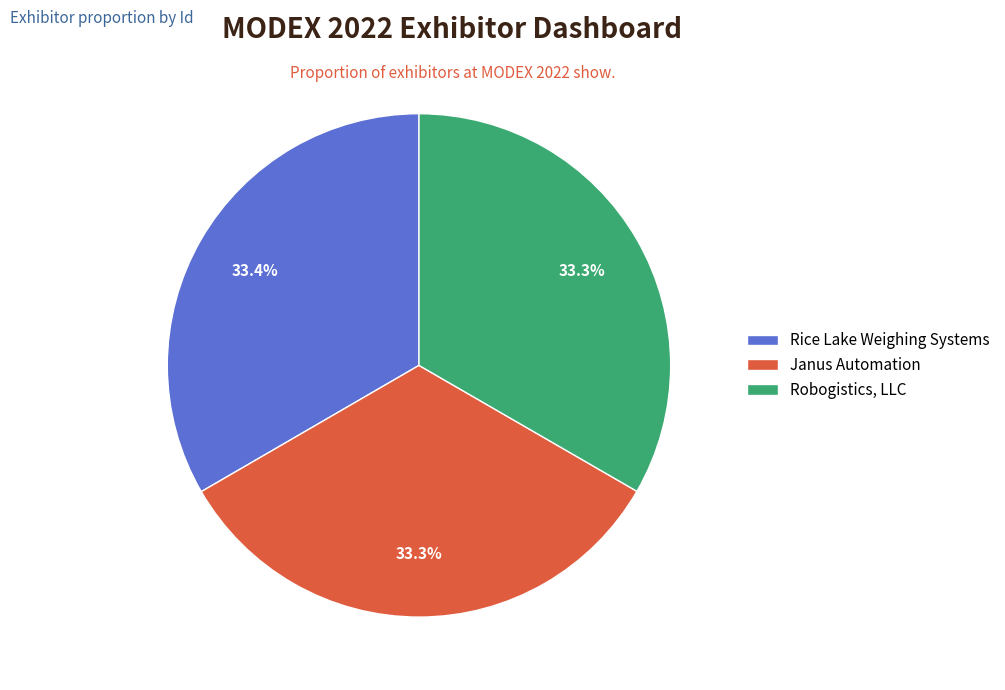

To the nearest percent, what percentage of the pie is Robogistics, LLC?

33%